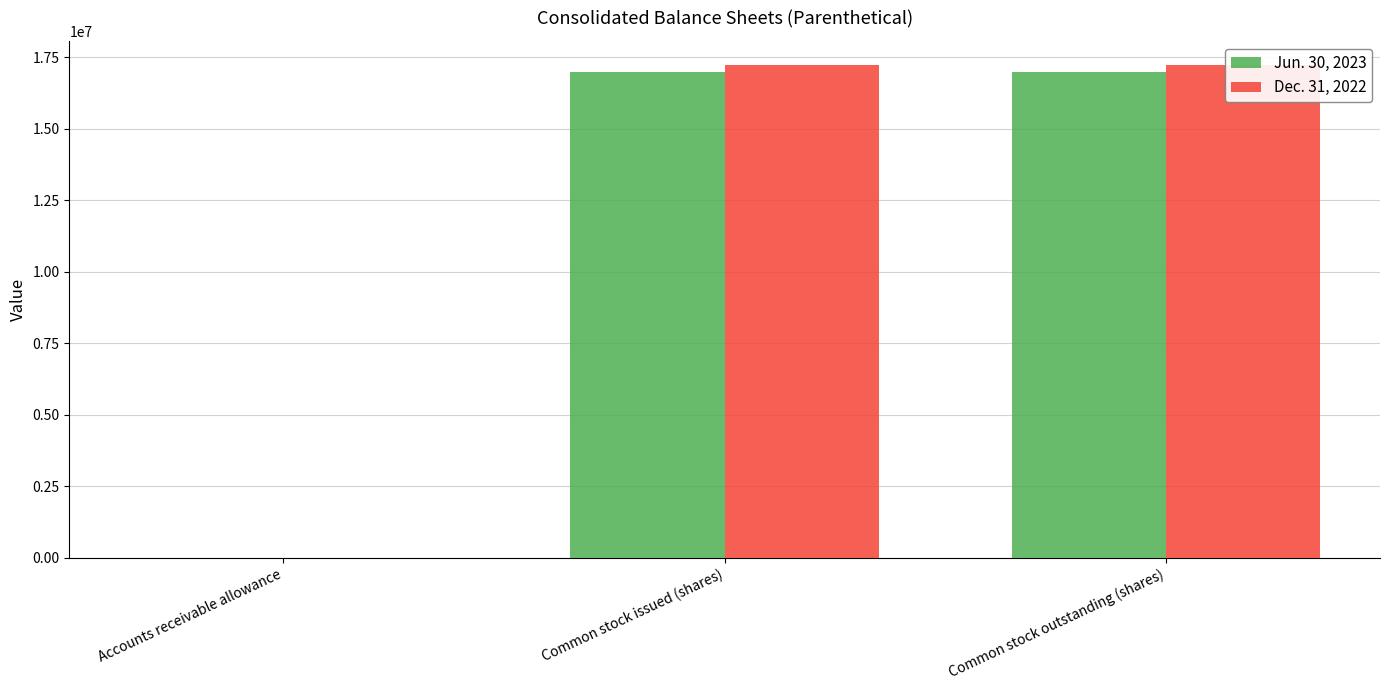

What are all the series names shown in the legend?

Jun. 30, 2023, Dec. 31, 2022